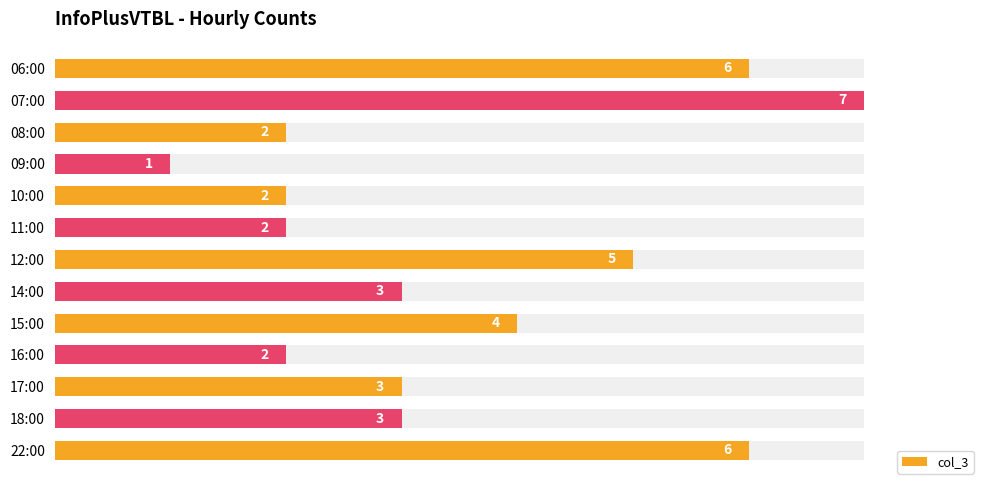

How many values are between 2 and 5?

9